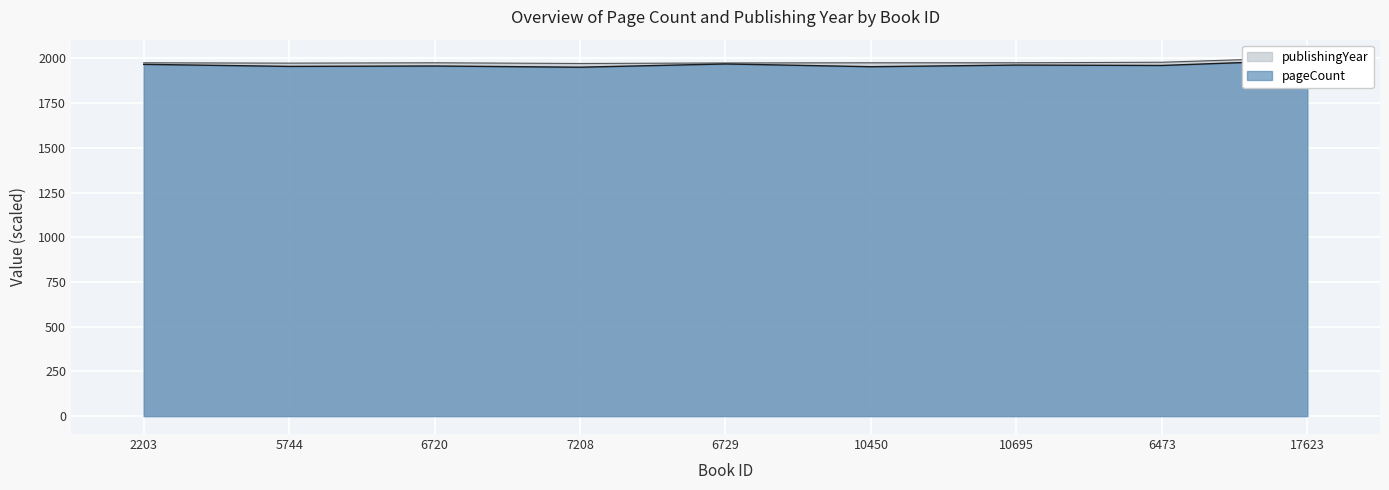

What is the maximum value shown in the chart?

2005